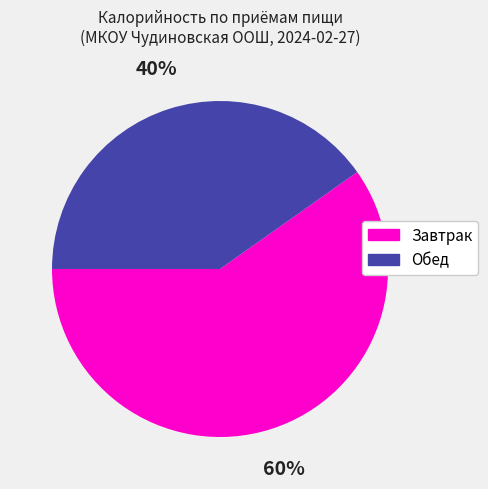

How many slices are in this pie chart?

2